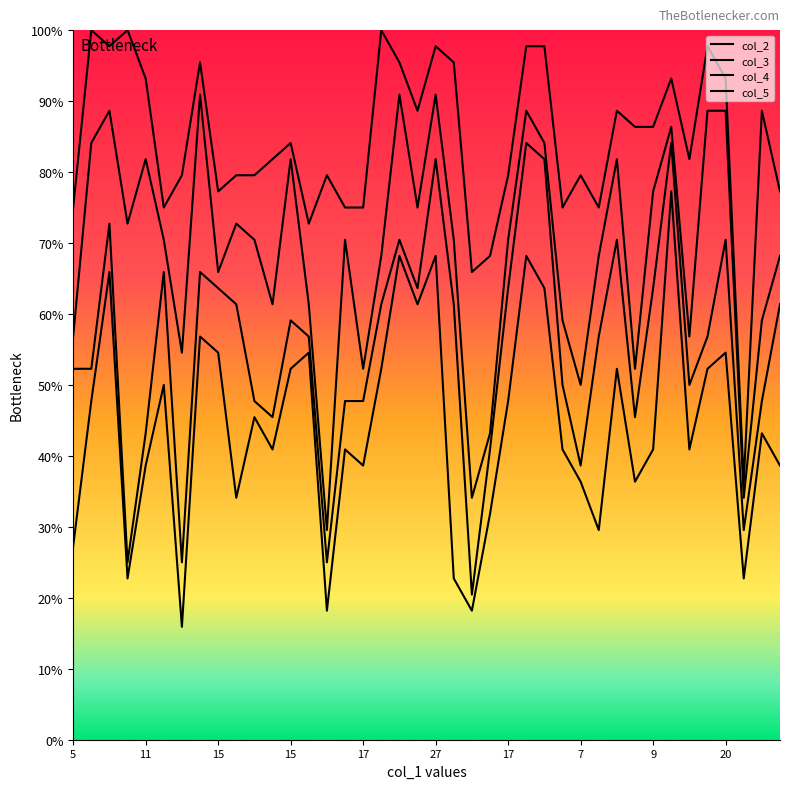

Does the chart have visible grid lines?

No